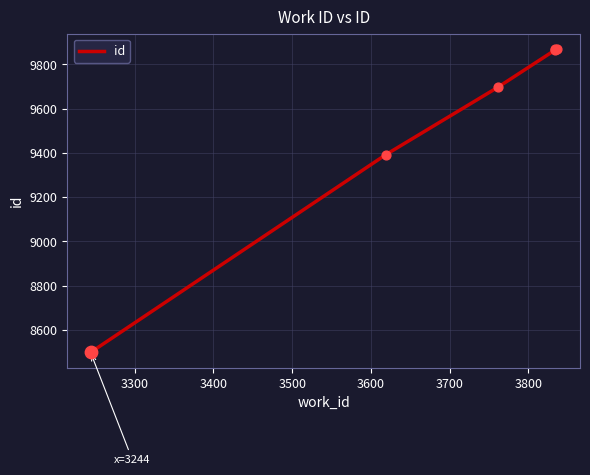

Which has a higher value, 3500 or 3400?

3500